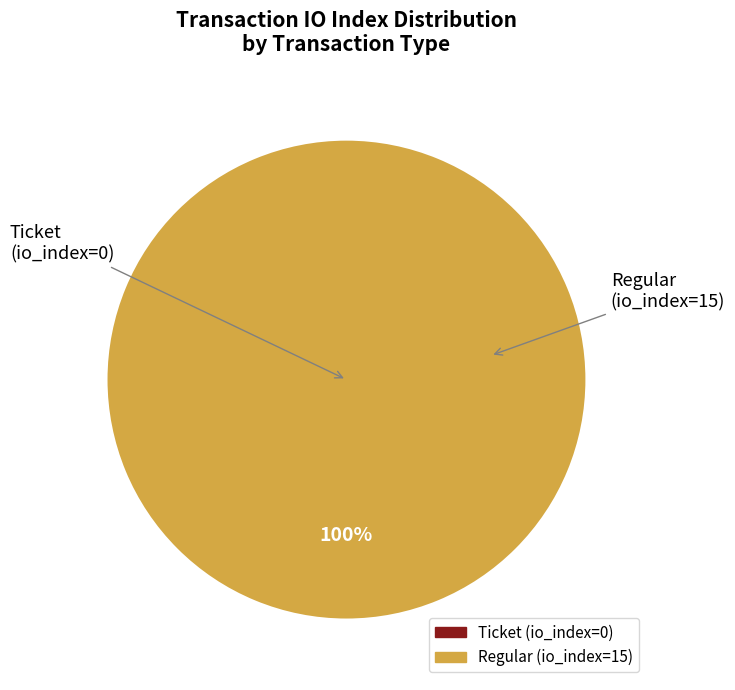

To the nearest percent, what portion does Regular (io_index=15) represent?

100%